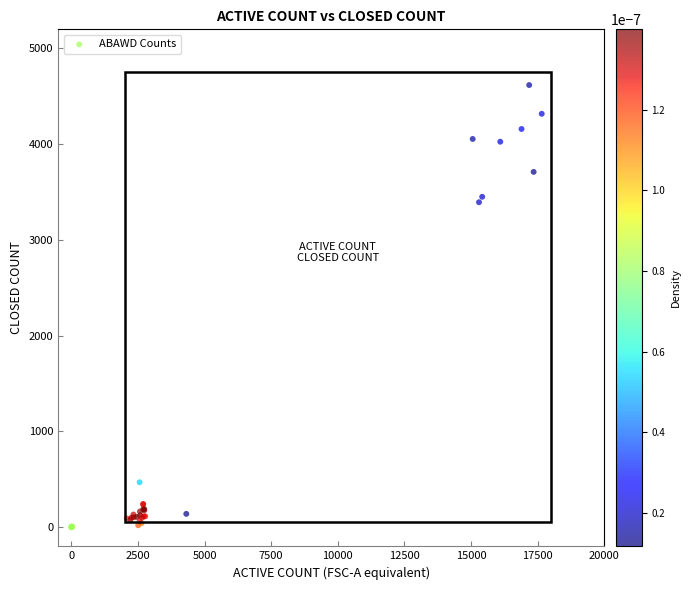

What Y value in the scatter plot is closest to 2309?

3394